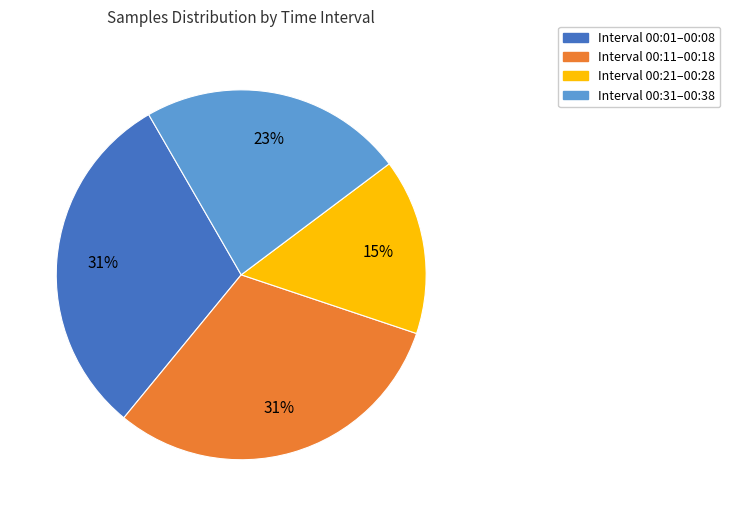

Is the sum of Interval 00:01–00:08 and Interval 00:11–00:18 greater than half?

Yes